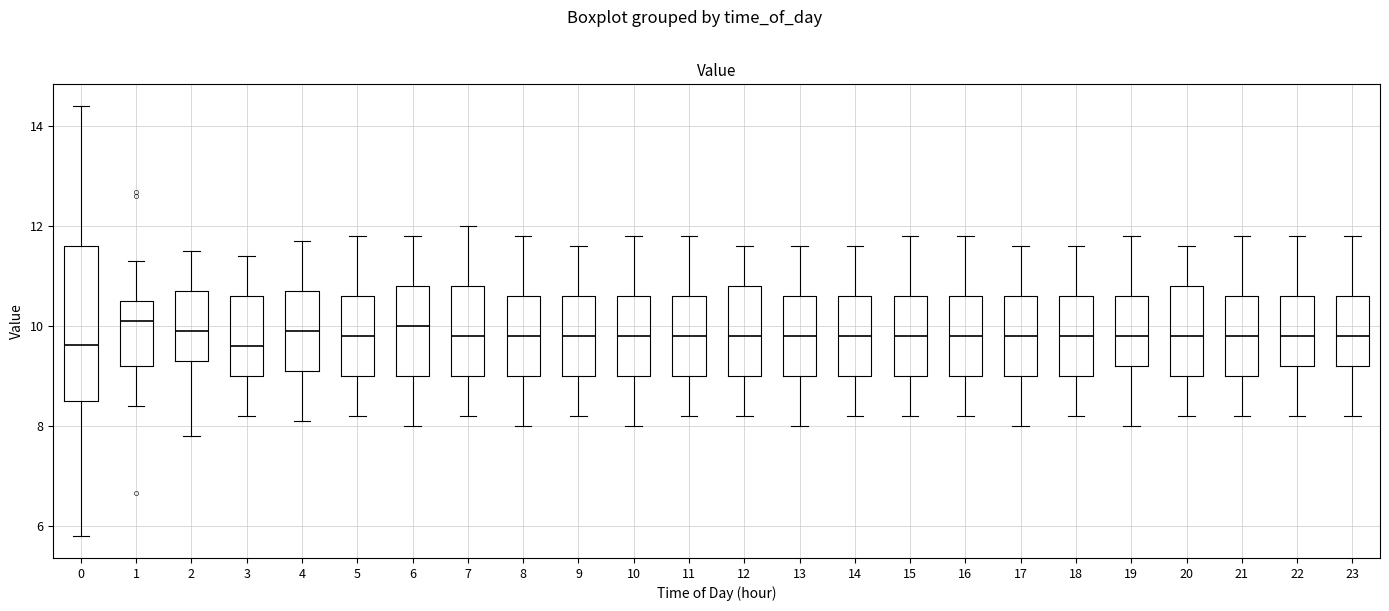

Which box is the tallest, from its lower edge to its upper edge?

0